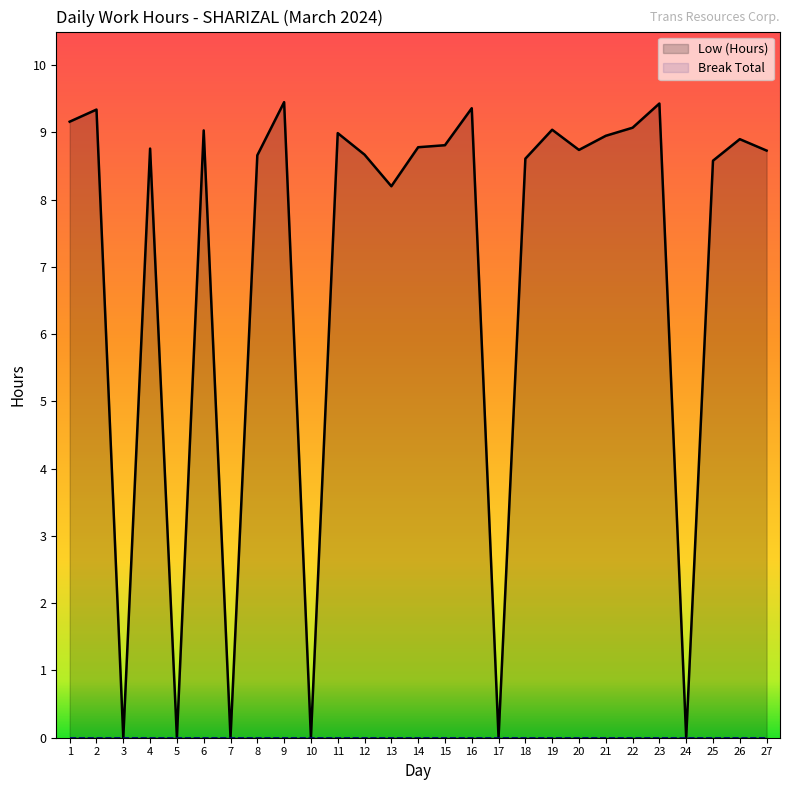

What is the difference between the Low (Hours) values at 5 and 15?

8.8